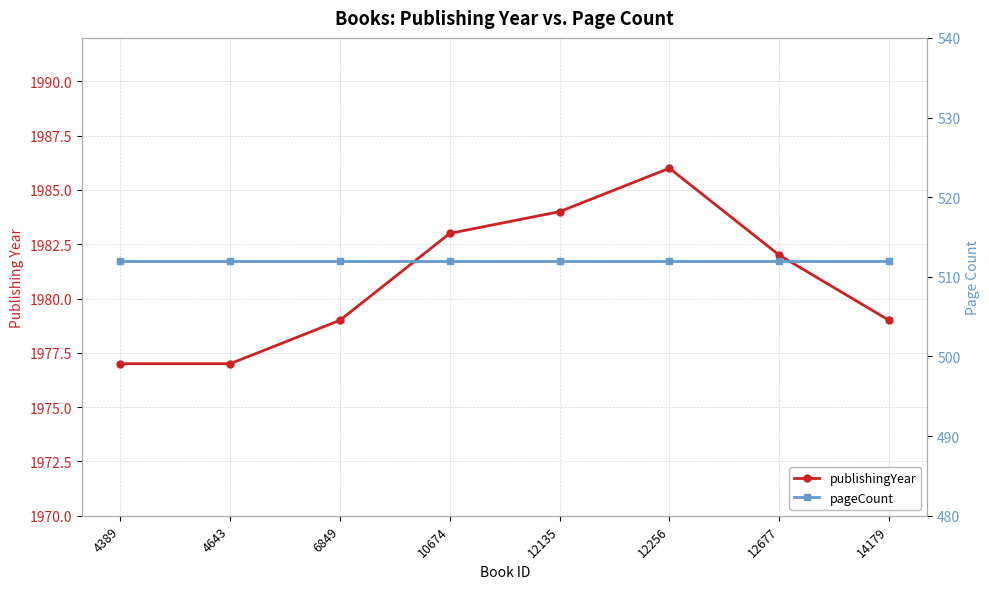

The value of publishingYear at 4389 is 1977. True or false?

True